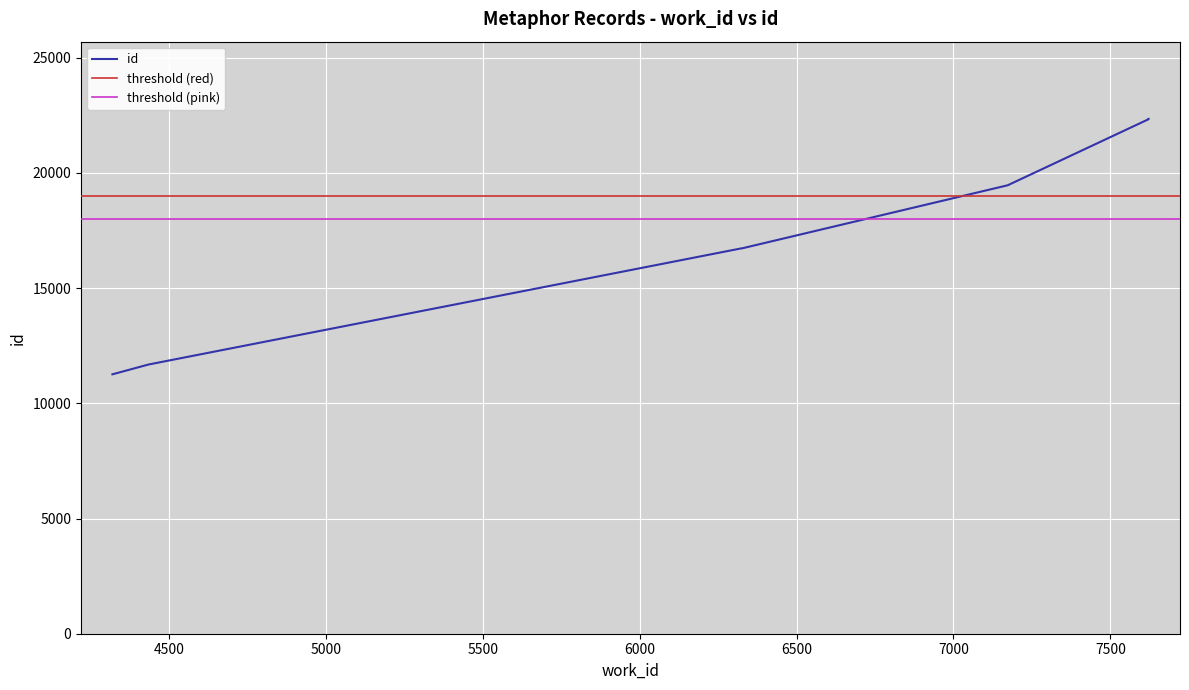

Does the chart display data point markers on the line(s)?

No